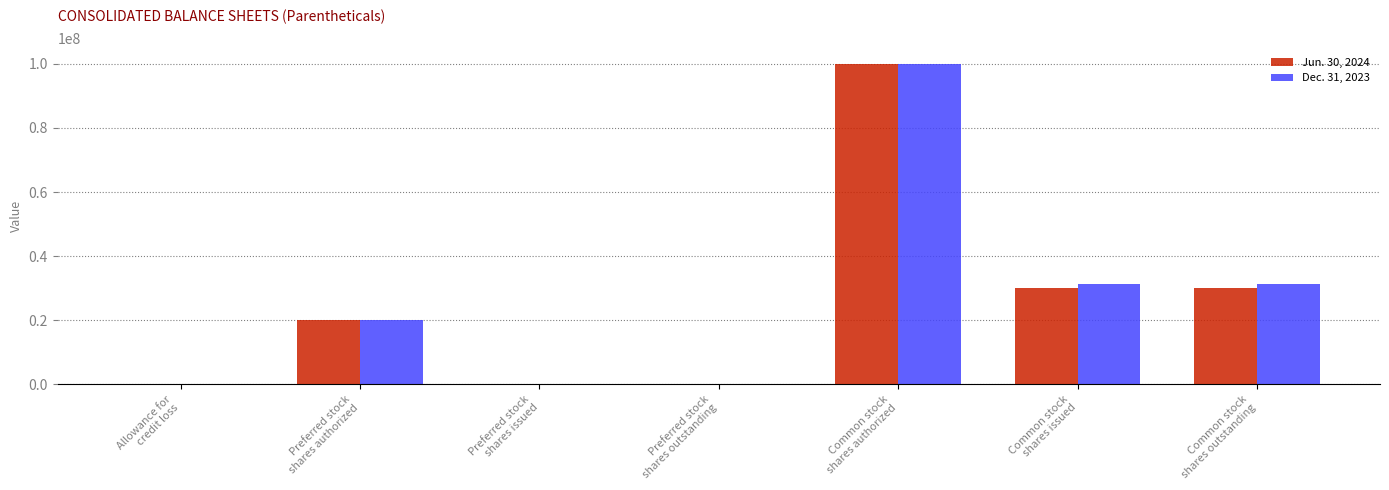

Is the value of Jun. 30, 2024 at Allowance for
credit loss greater than the value of Dec. 31, 2023 at Common stock
shares authorized?

No